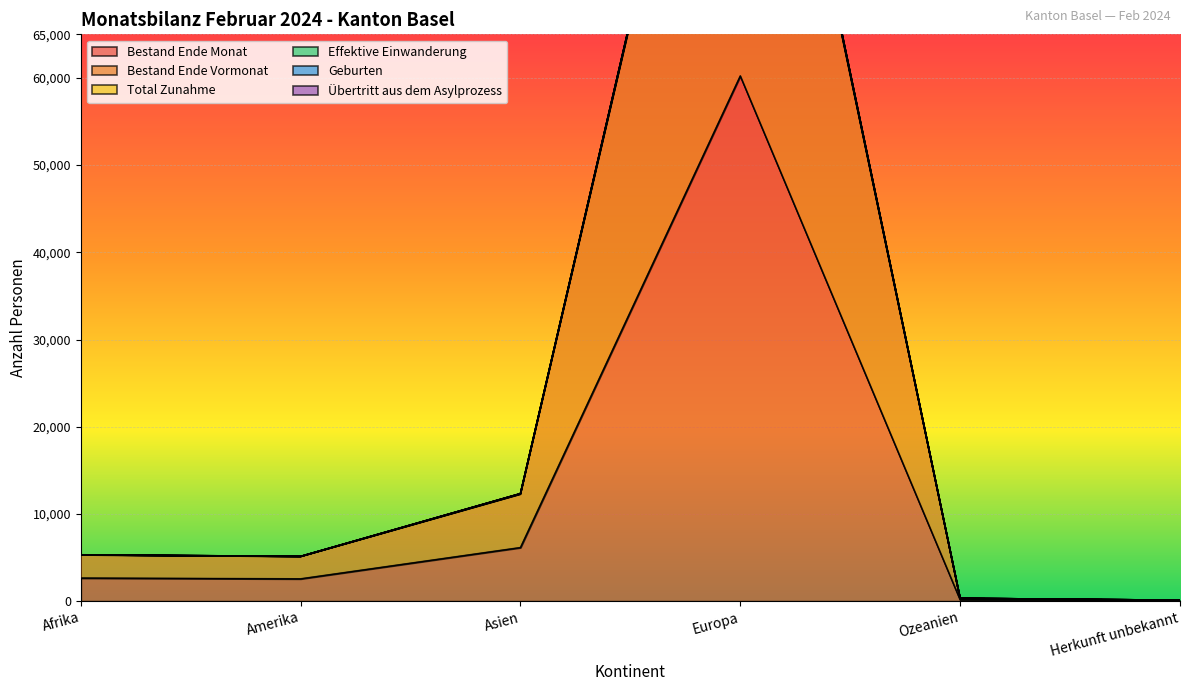

True or false: Bestand Ende Monat and Geburten cross at least once.

False